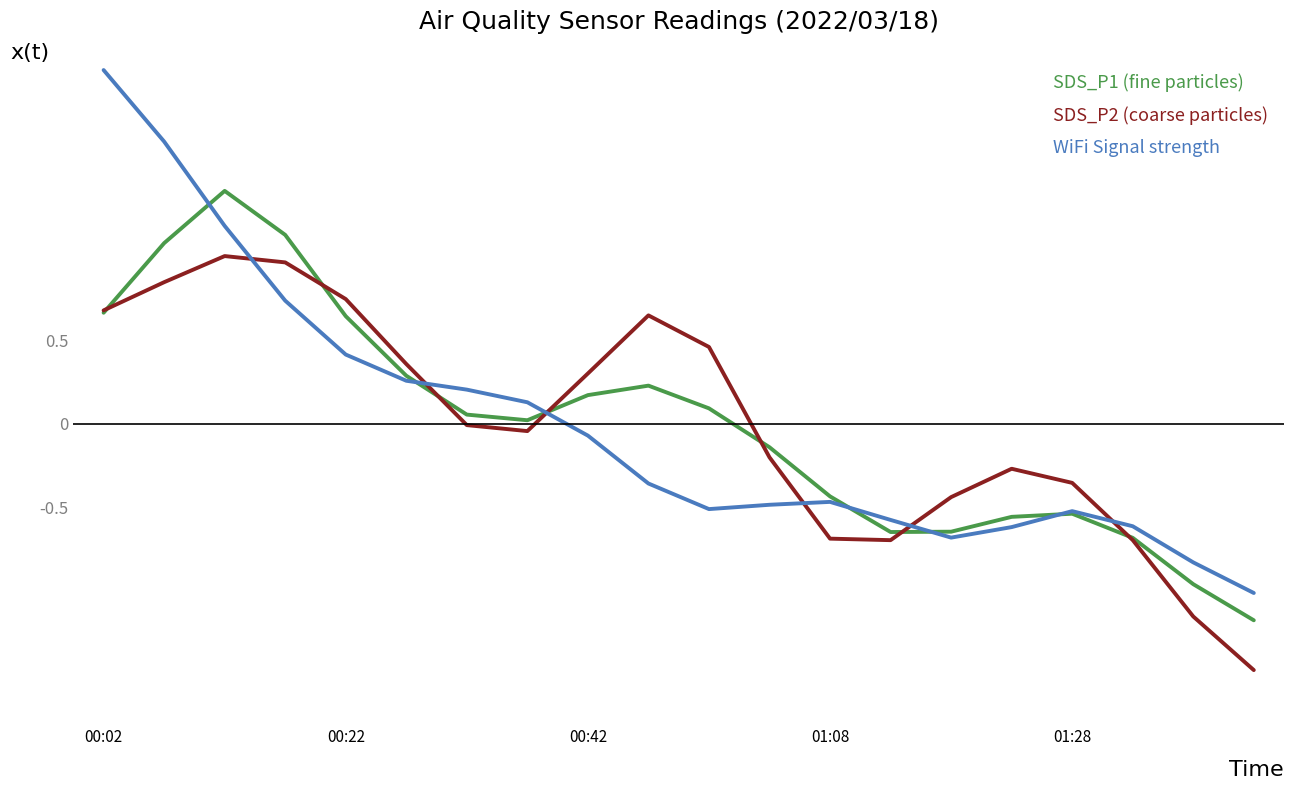

What are all the series names shown in the legend?

SDS_P1 (fine particles), SDS_P2 (coarse particles), WiFi Signal strength